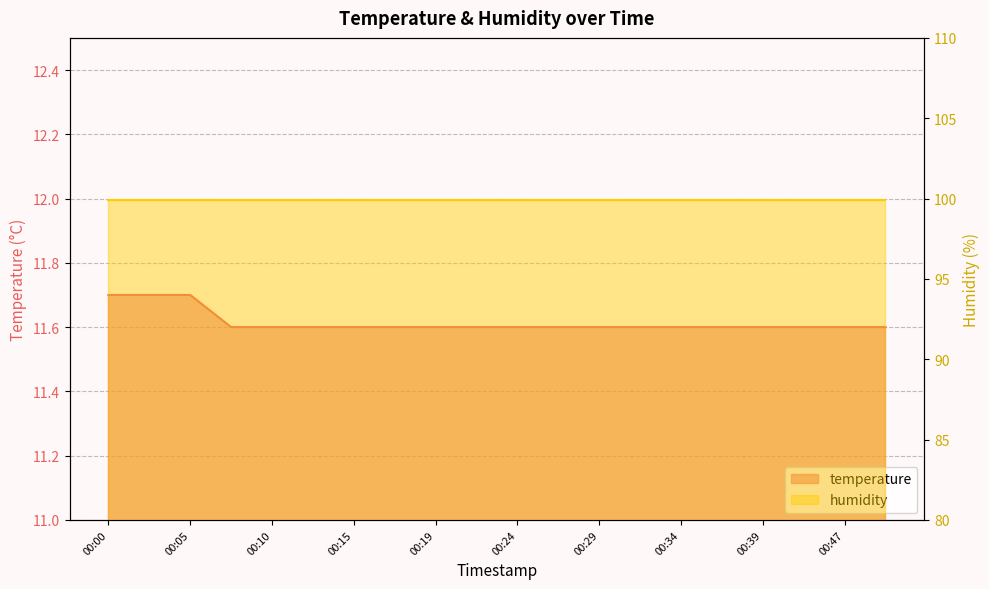

Which has a higher value, 00:05 or 00:07?

00:05